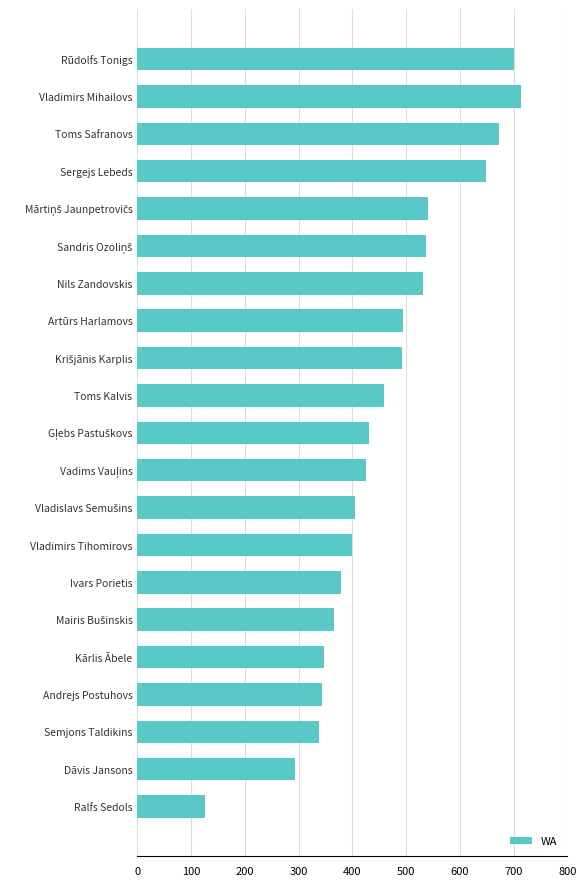

What is the smallest value displayed?

126